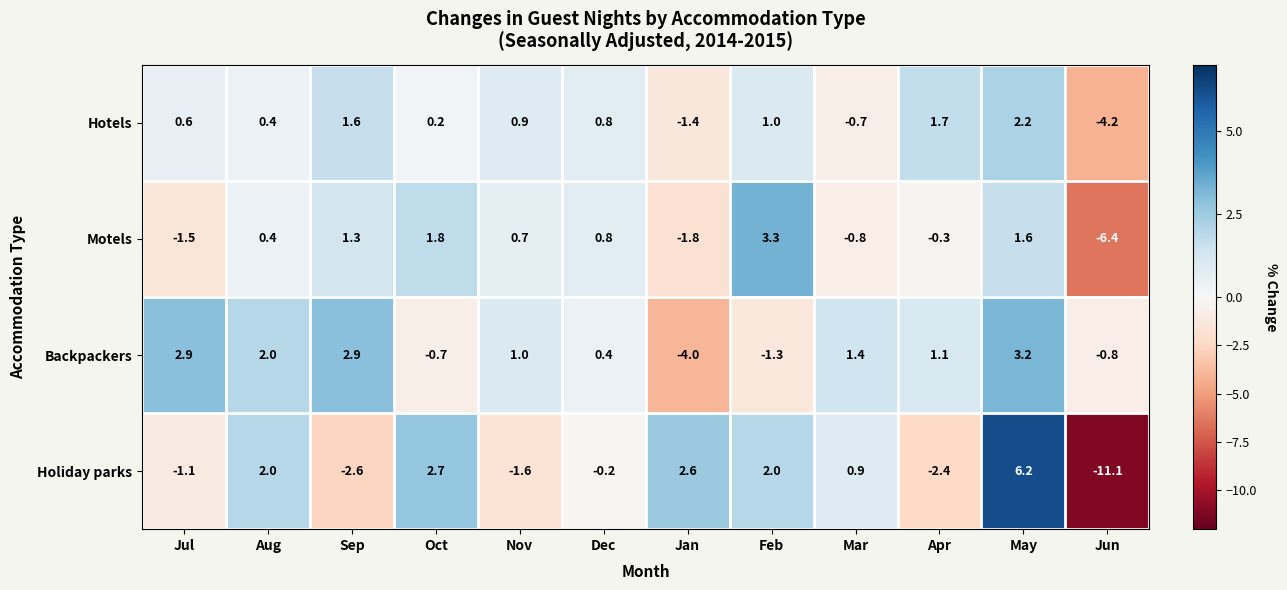

At Feb, list the series in order from smallest to largest.

Backpackers, Hotels, Holiday parks, Motels